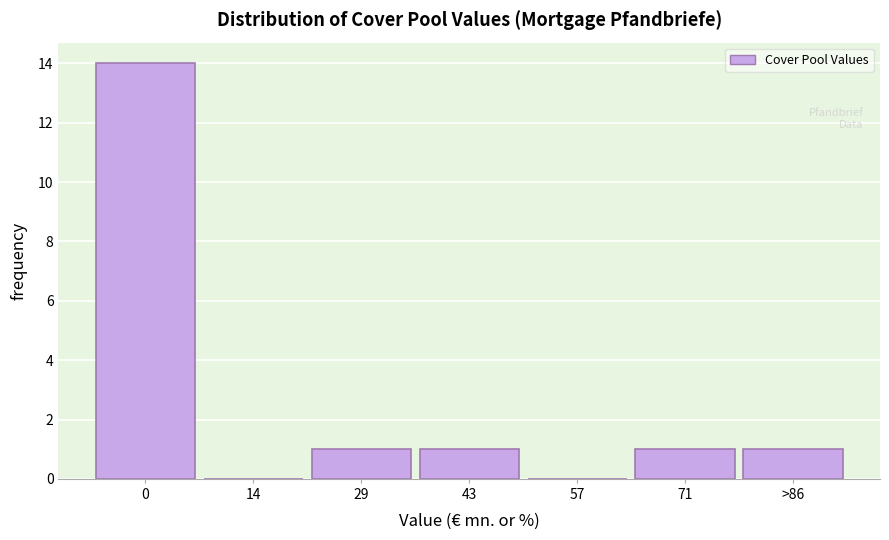

Reading left to right, what are all the values shown in this chart?

0=14	14=0	29=1	43=1	57=0	71=1	>86=1